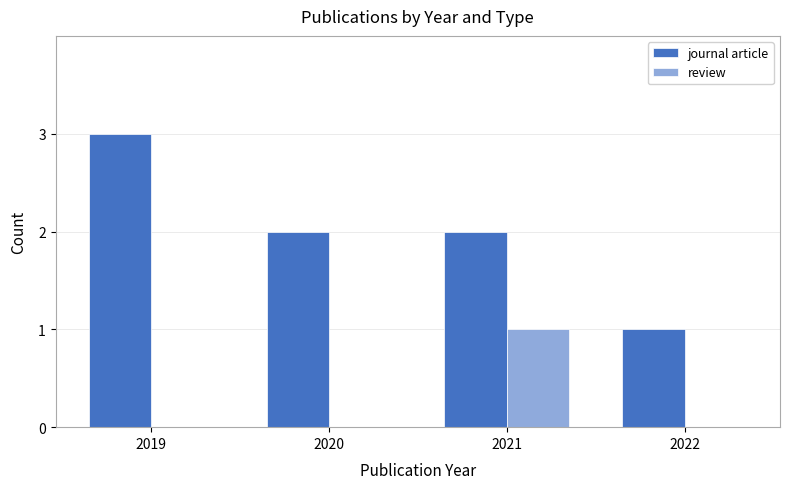

How many groups of bars are there?

4